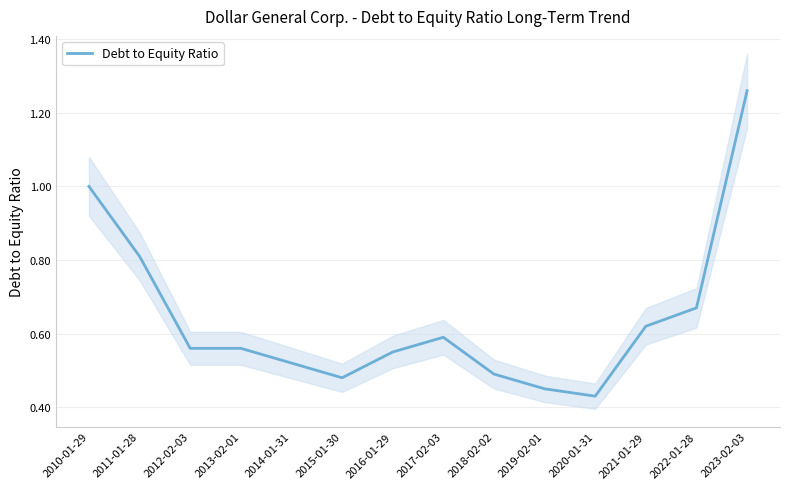

Is it true that the value at 2012-02-03 is 0.6?

True